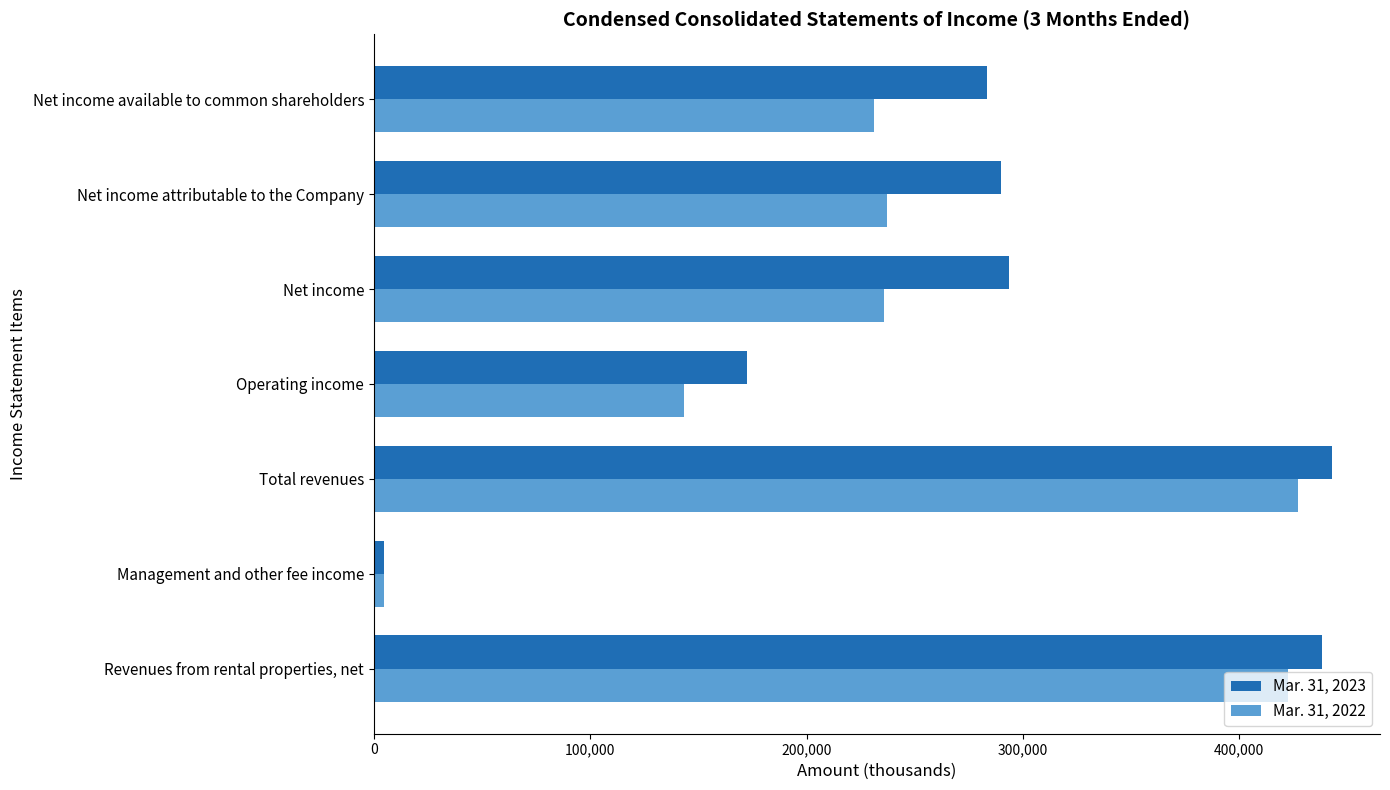

Which series has the largest total across all categories?

Mar. 31, 2023